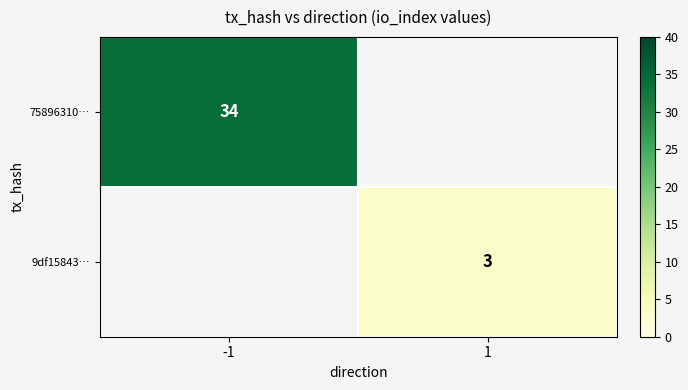

What is the spread (max minus min) of values at -1?

34